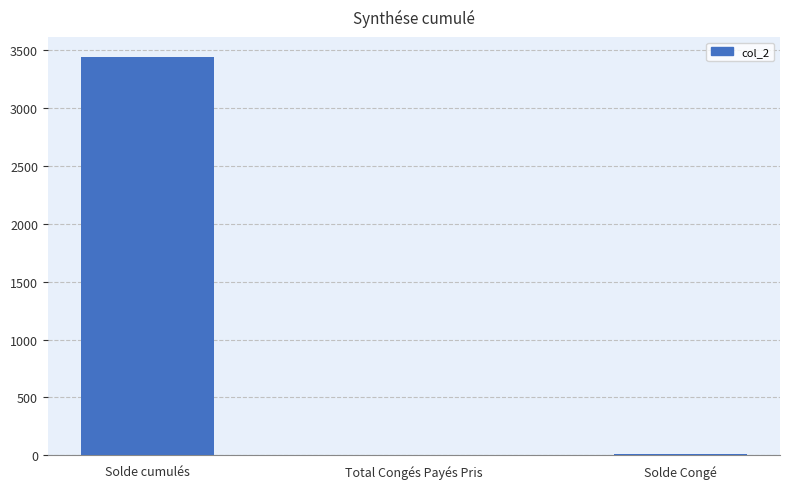

Which category has the highest value across all series?

Solde cumulés